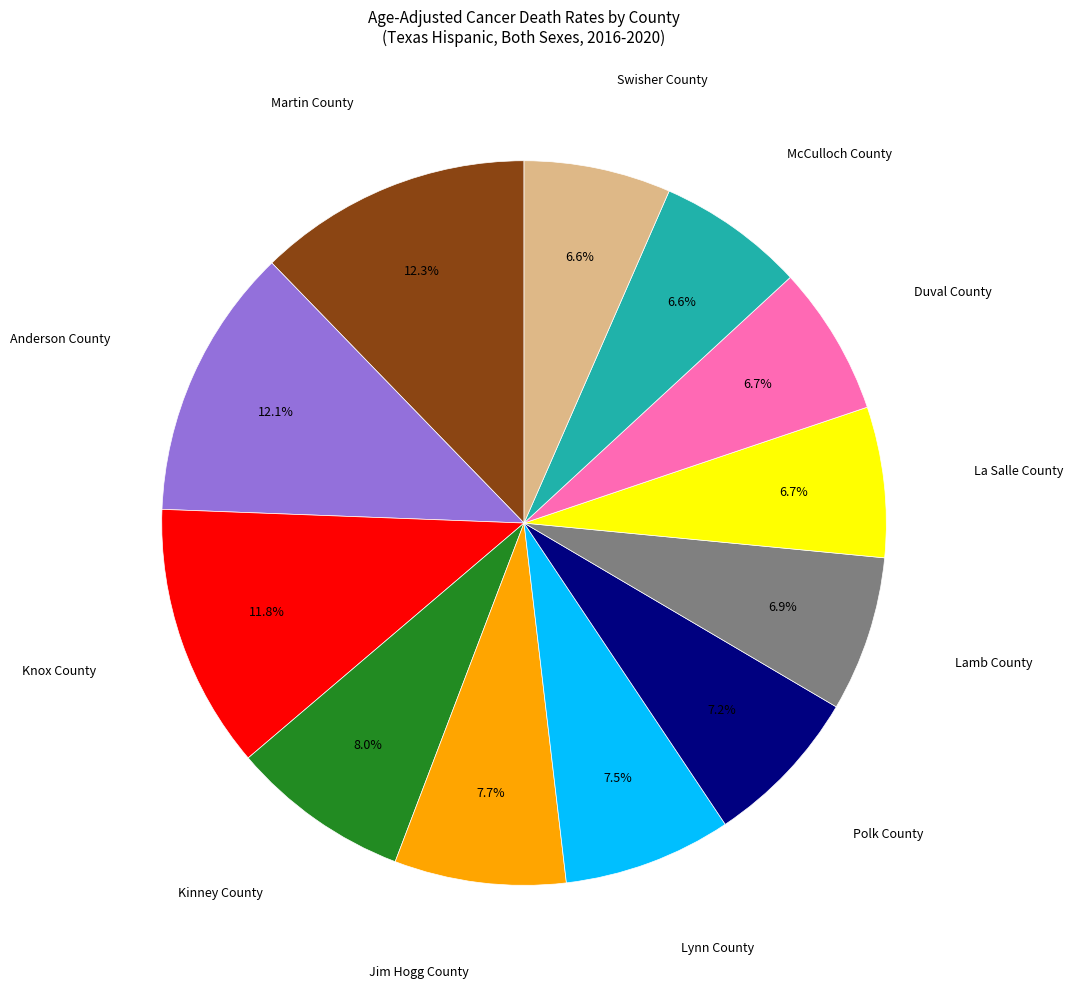

Does any single category account for the majority?

No